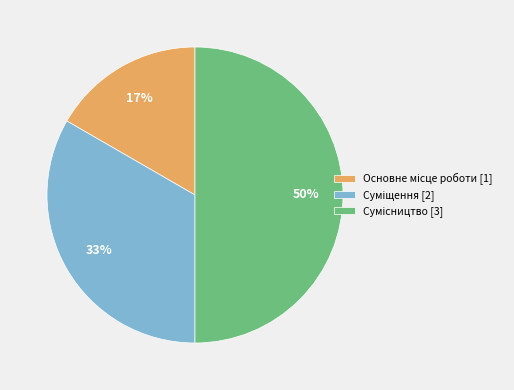

To the nearest percent, what is the difference between the largest and smallest slice percentages?

33%